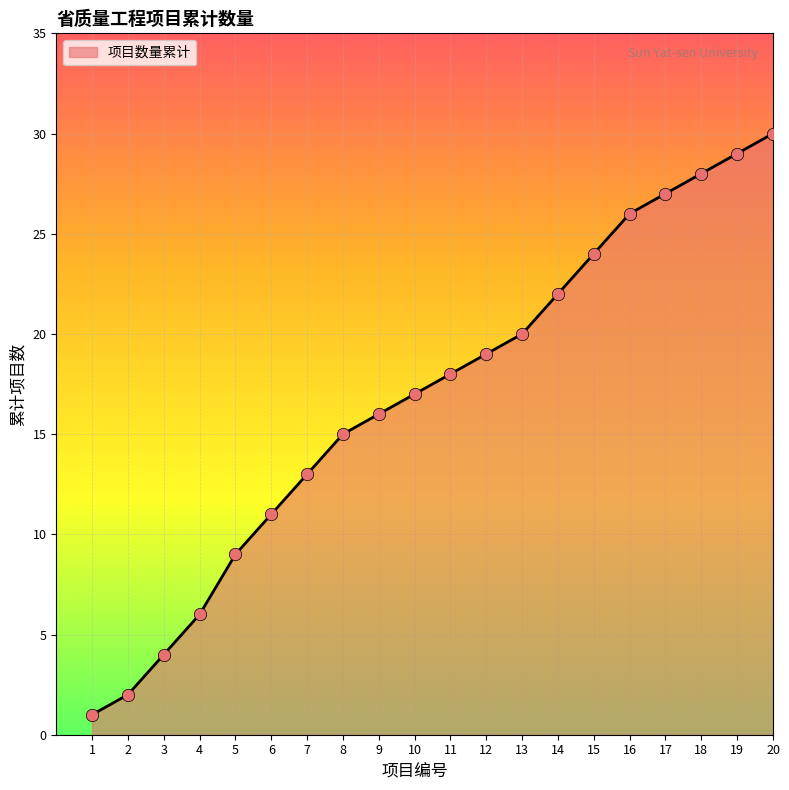

What is the change in value from 5 to 13?

+11